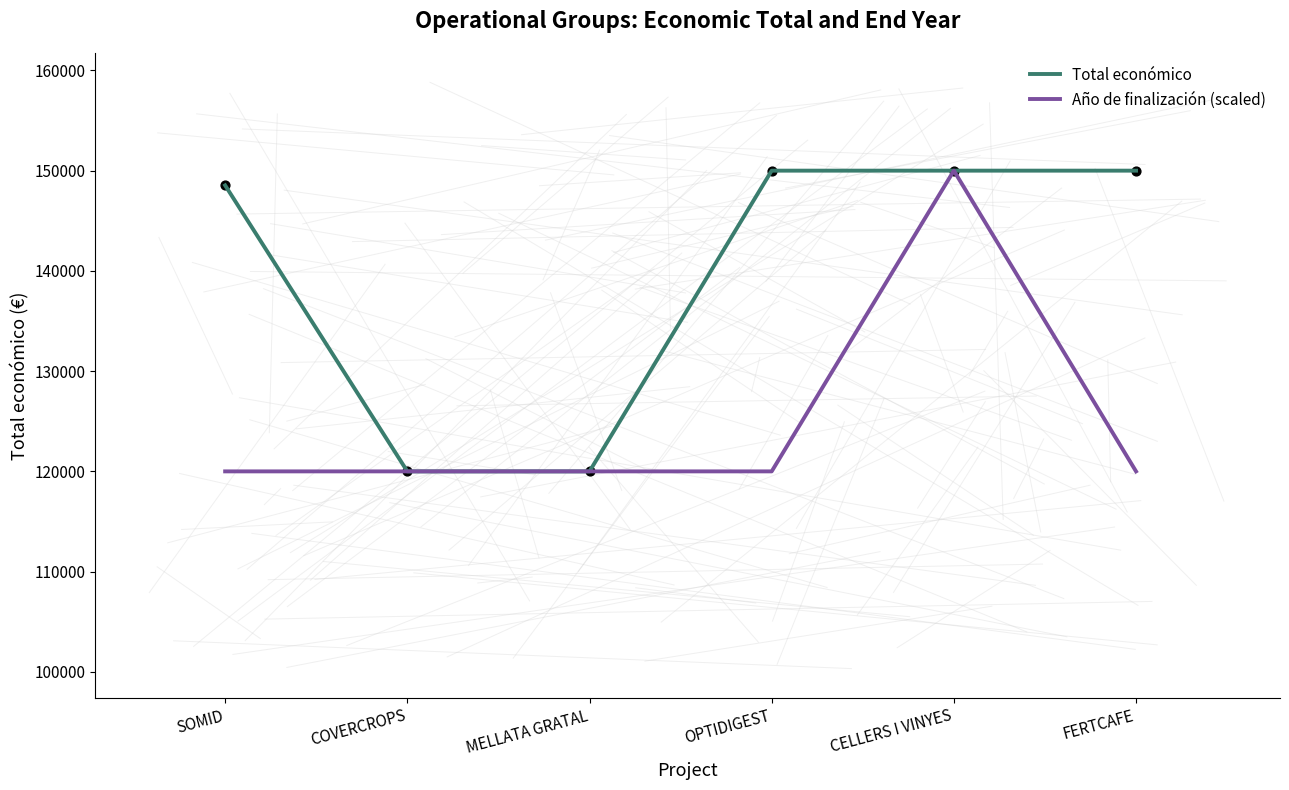

Between SOMID and COVERCROPS, which series saw the biggest shift?

Total económico